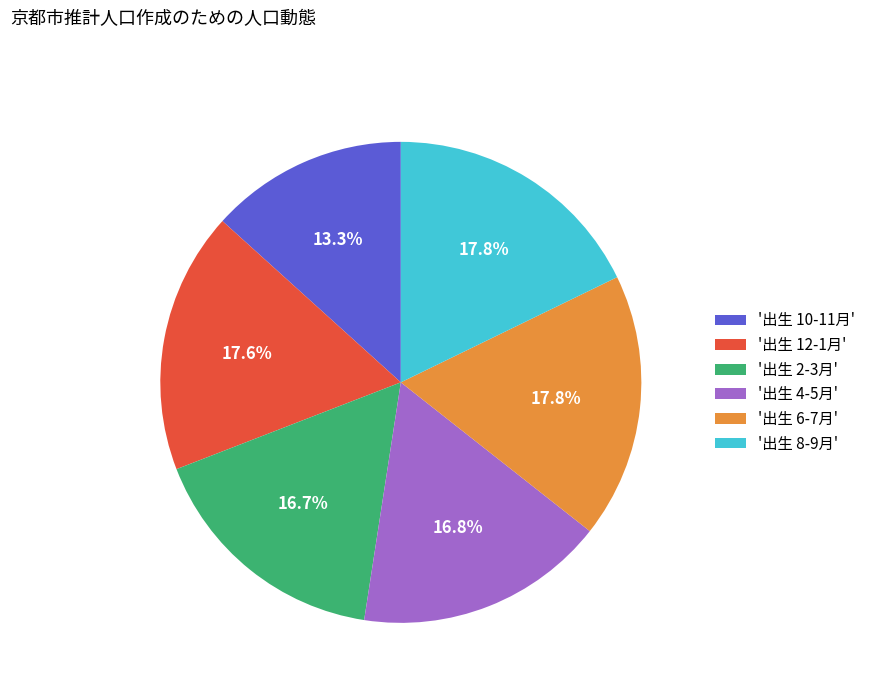

How much of the chart is everything except '出生 8-9月'?

82.2%